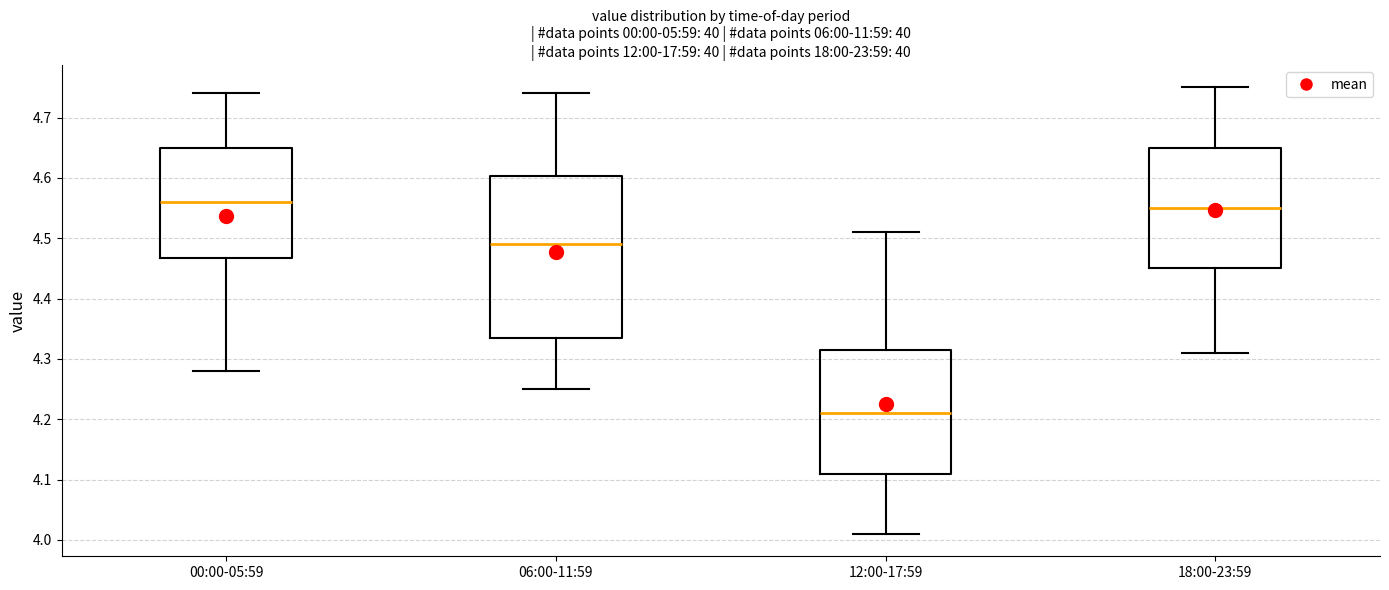

Reading left to right, read every box against the y-axis: the position of its median line, the range the box covers, and the ends of its whiskers. The values are not printed on the chart, so give them approximately, as read against the axis.

00:00-05:59: median 4.56, box 4.47 to 4.65, whiskers 4.28 to 4.74
06:00-11:59: median 4.49, box 4.34 to 4.60, whiskers 4.25 to 4.74
12:00-17:59: median 4.21, box 4.11 to 4.32, whiskers 4.01 to 4.51
18:00-23:59: median 4.55, box 4.45 to 4.65, whiskers 4.31 to 4.75